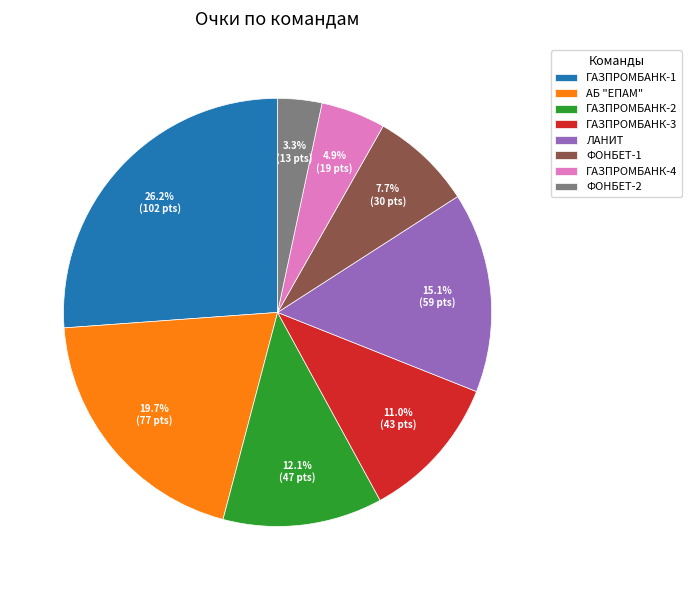

To the nearest percent, what portion does ГАЗПРОМБАНК-2 represent?

12%